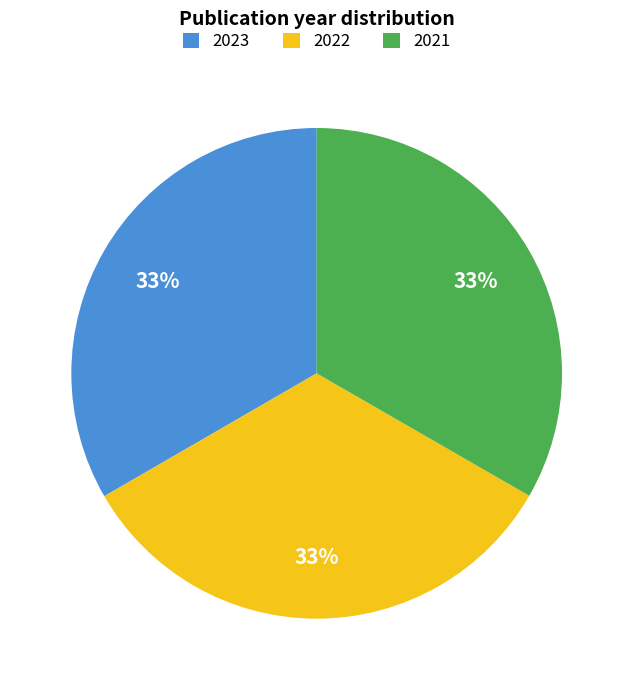

True or false: 2021 accounts for 44% of the total.

False